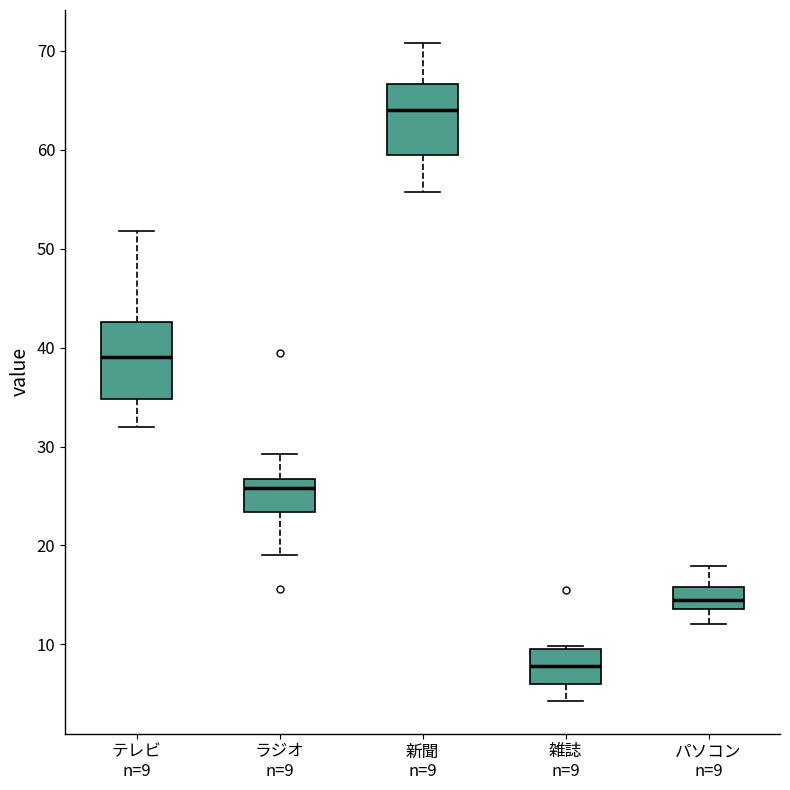

Which box's median line is the highest?

新聞 n=9